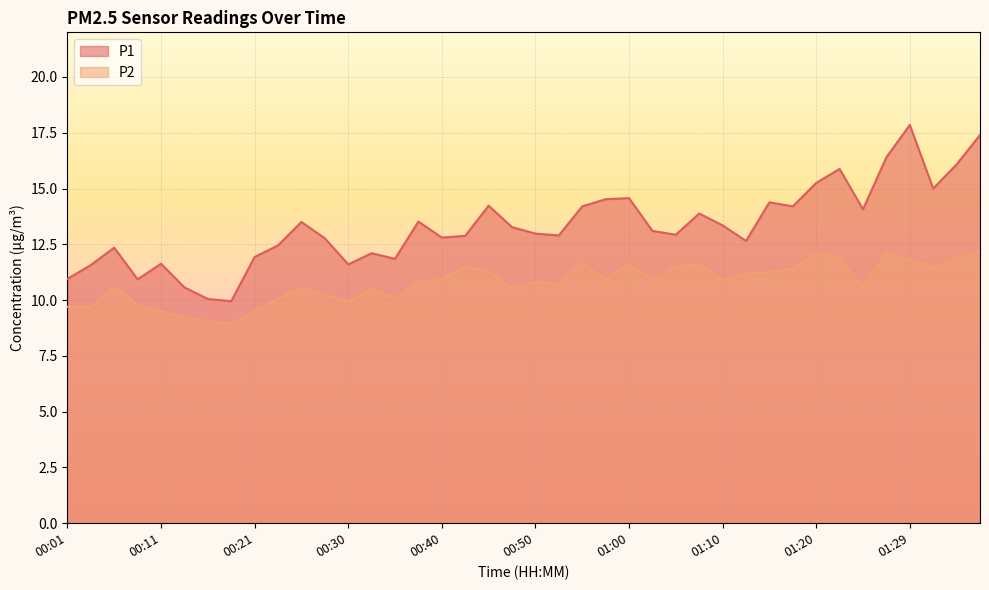

Where is the first local maximum for P2?

00:06